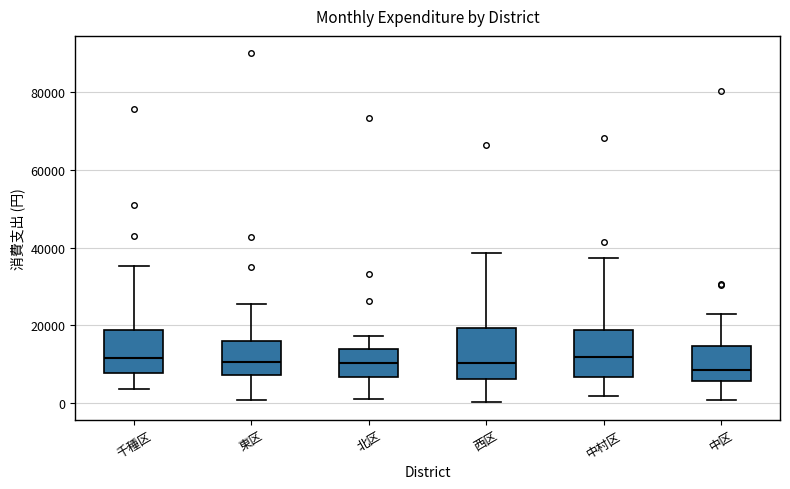

Where is the lower edge of the box for 北区 on the y-axis? The values are not printed on the chart, so give them approximately, as read against the axis.

6000